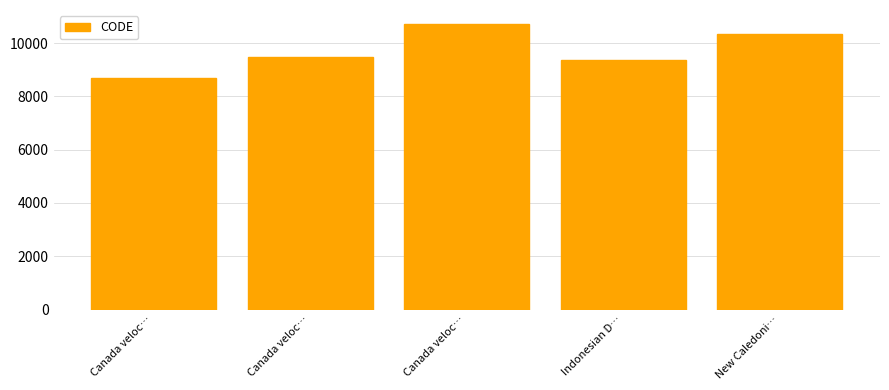

Count the number of data series in this chart.

1